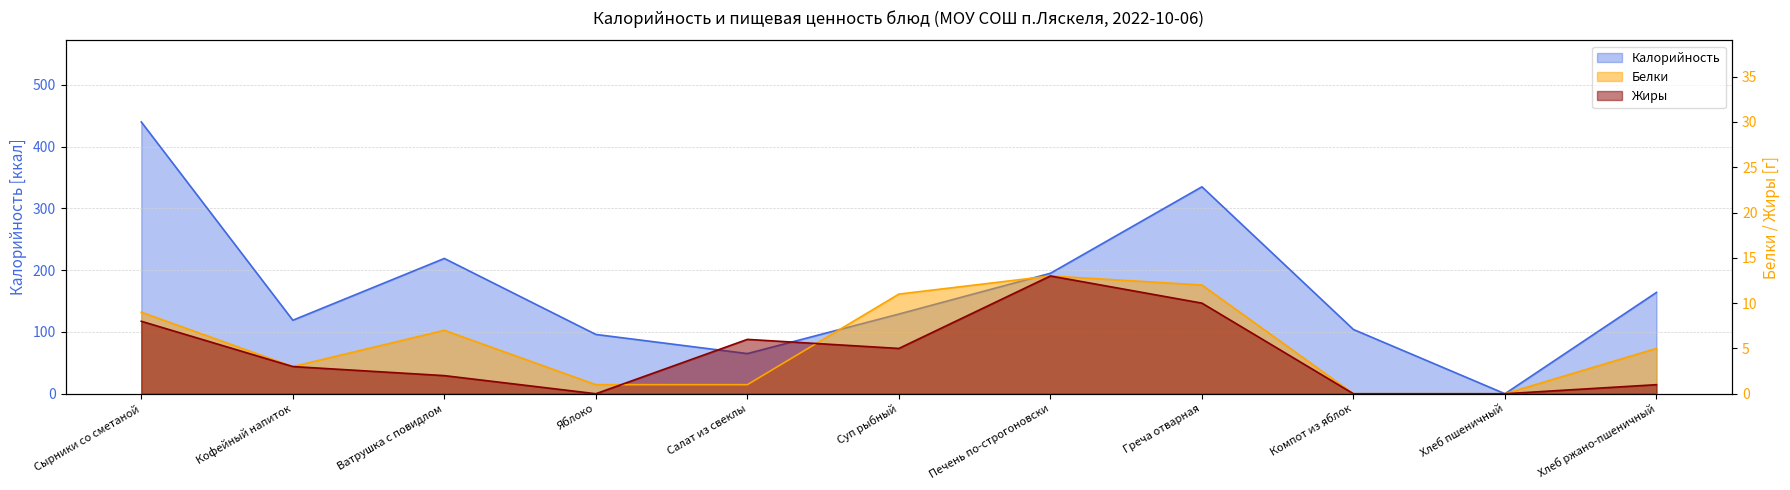

Reading right to left, what are all the values shown in this chart?

Калорийность: Хлеб ржано-пшеничный=164	Хлеб пшеничный=0	Компот из яблок=104	Греча отварная=335	Печень по-строгоновски=195	Суп рыбный=129	Салат из свеклы=65	Яблоко=96	Ватрушка с повидлом=219	Кофейный напиток=119	Сырники со сметаной=440
Белки: Хлеб ржано-пшеничный=5	Хлеб пшеничный=0	Компот из яблок=0	Греча отварная=12	Печень по-строгоновски=13	Суп рыбный=11	Салат из свеклы=1	Яблоко=1	Ватрушка с повидлом=7	Кофейный напиток=3	Сырники со сметаной=9
Жиры: Хлеб ржано-пшеничный=1	Хлеб пшеничный=0	Компот из яблок=0	Греча отварная=10	Печень по-строгоновски=13	Суп рыбный=5	Салат из свеклы=6	Яблоко=0	Ватрушка с повидлом=2	Кофейный напиток=3	Сырники со сметаной=8